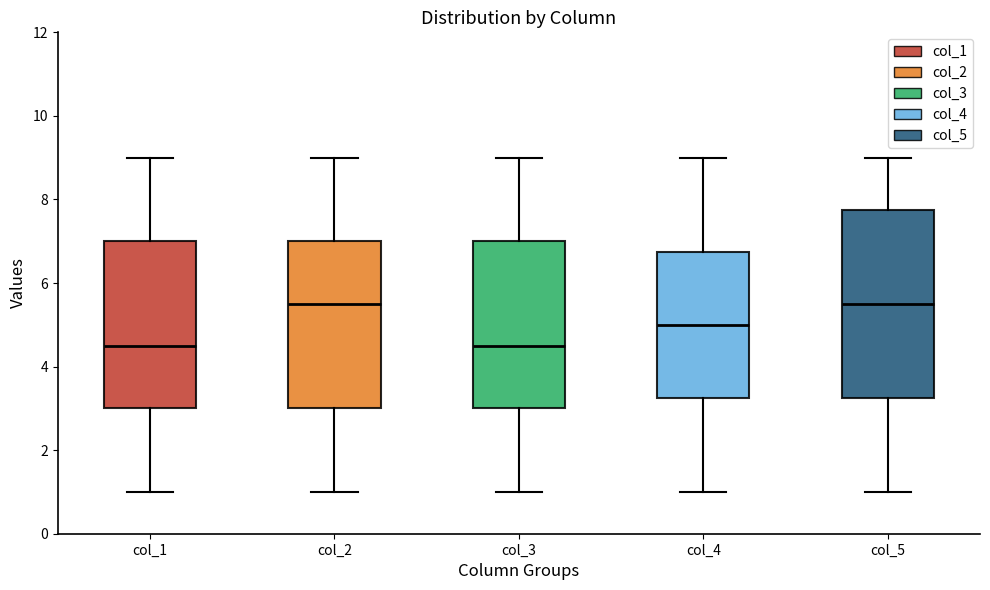

Comparing the boxes themselves (not the whiskers), which one is the tallest?

col_5